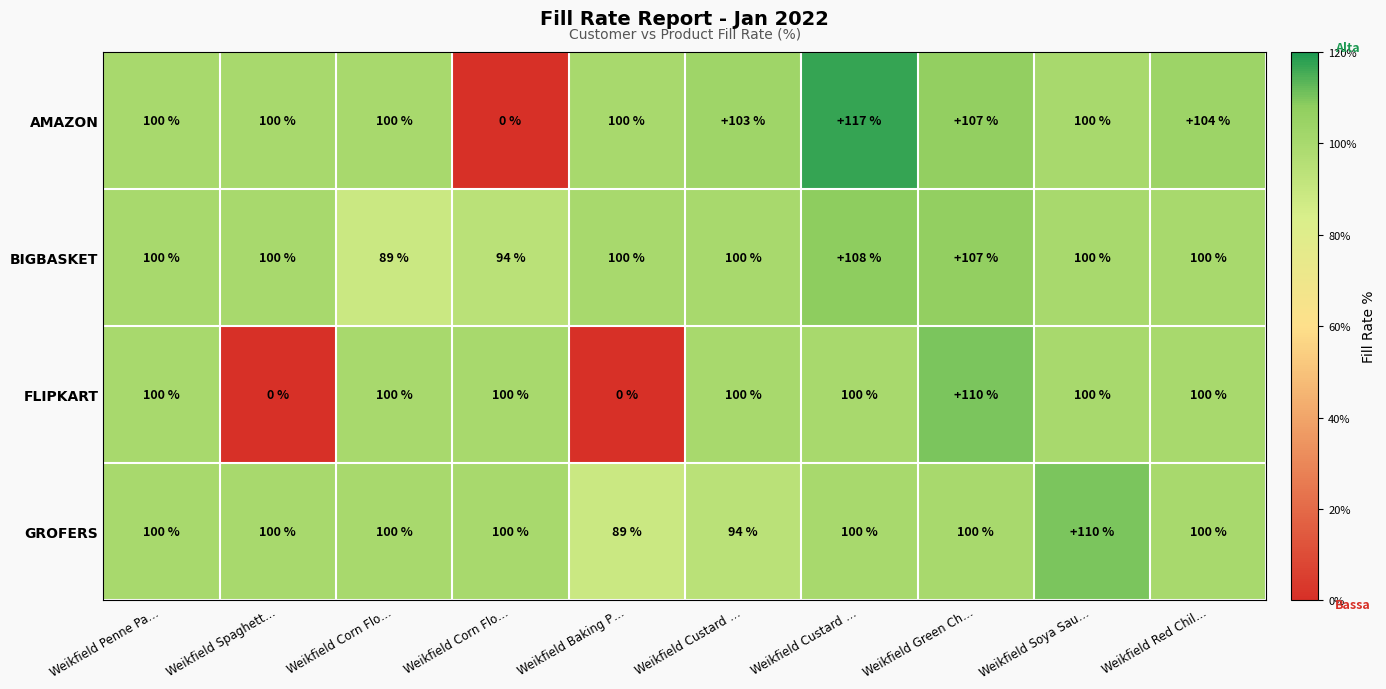

How many positive values does the AMAZON series have?

9